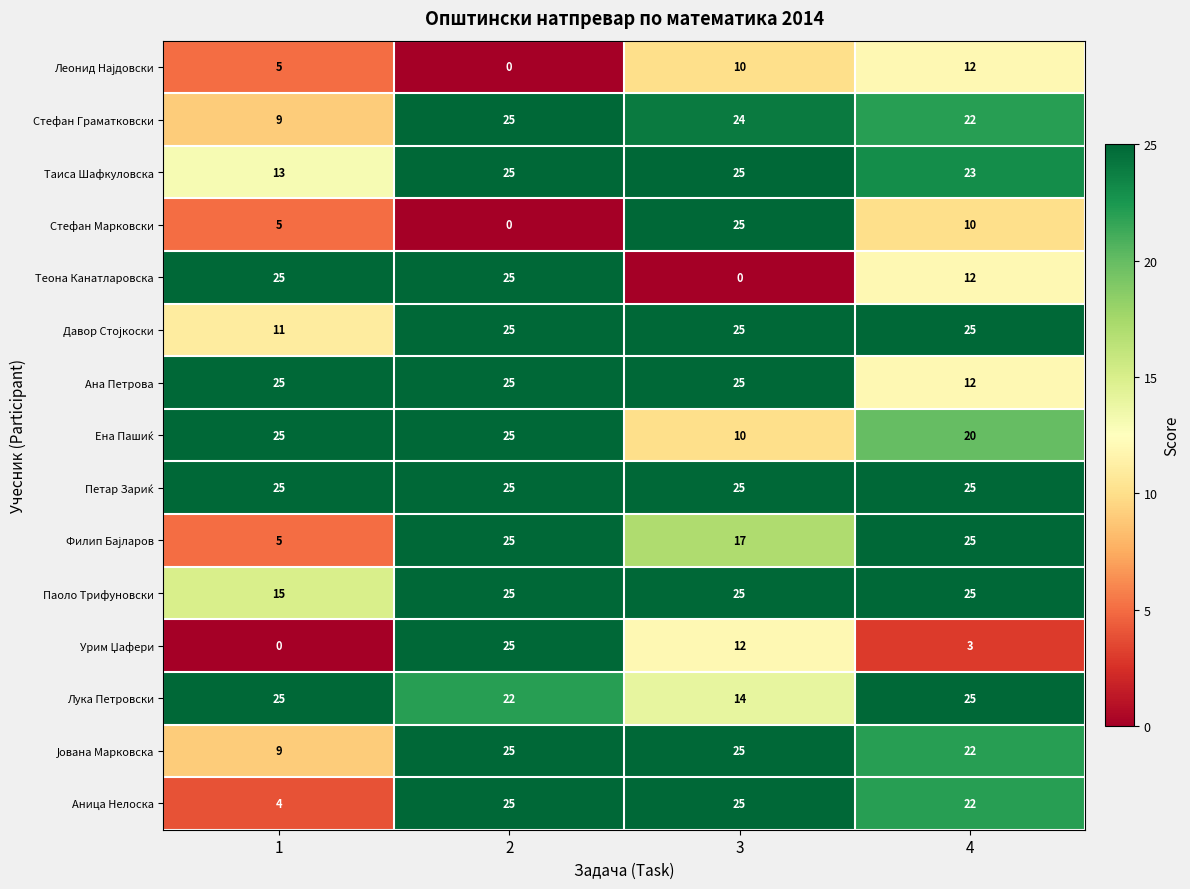

The value of Лука Петровски at 3 is 14. True or false?

True